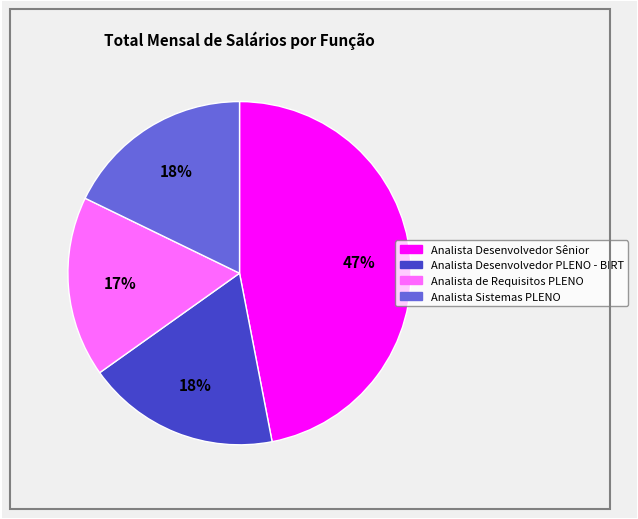

Count the number of slices in the pie.

4